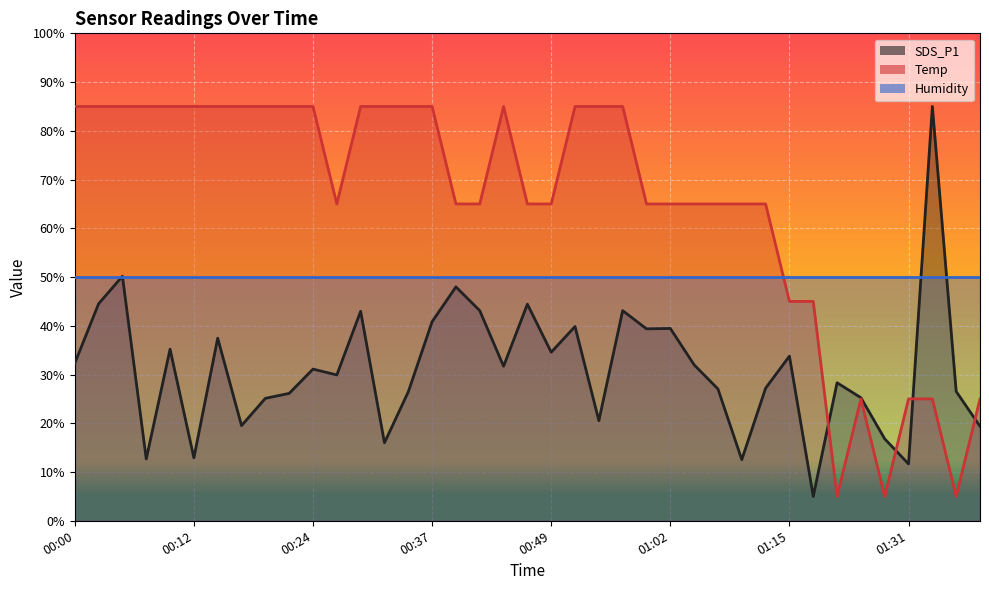

At which label does SDS_P1 reach its peak?

01:34